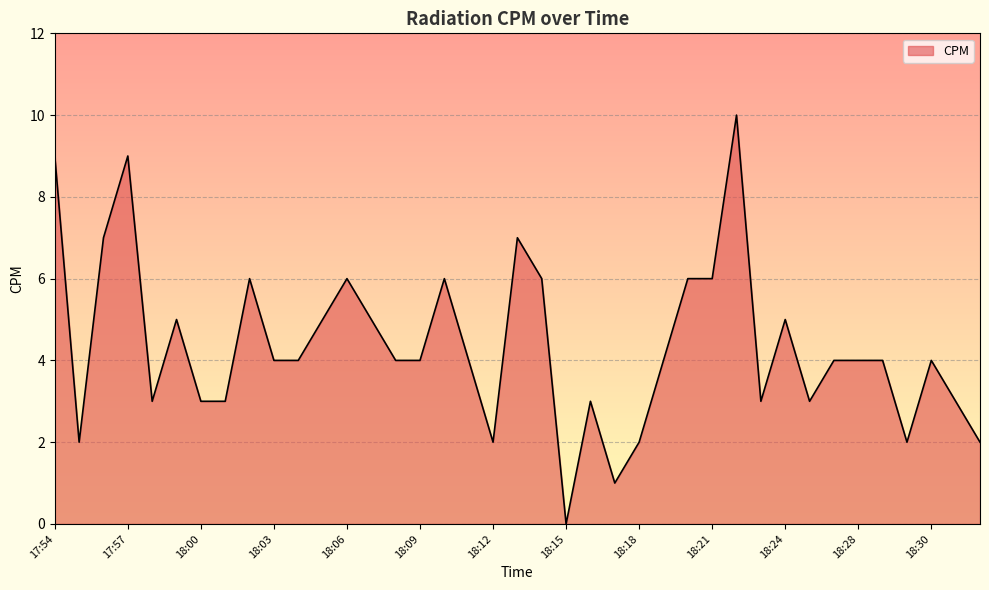

What is the maximum value shown in the chart?

10